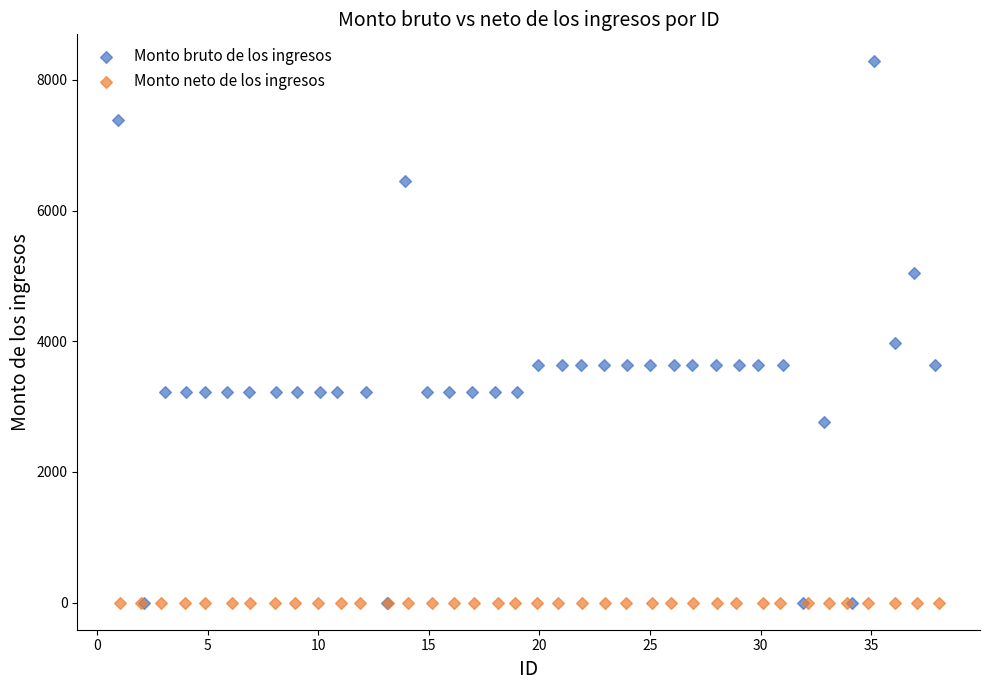

Which series reaches the maximum Y coordinate?

Monto bruto de los ingresos